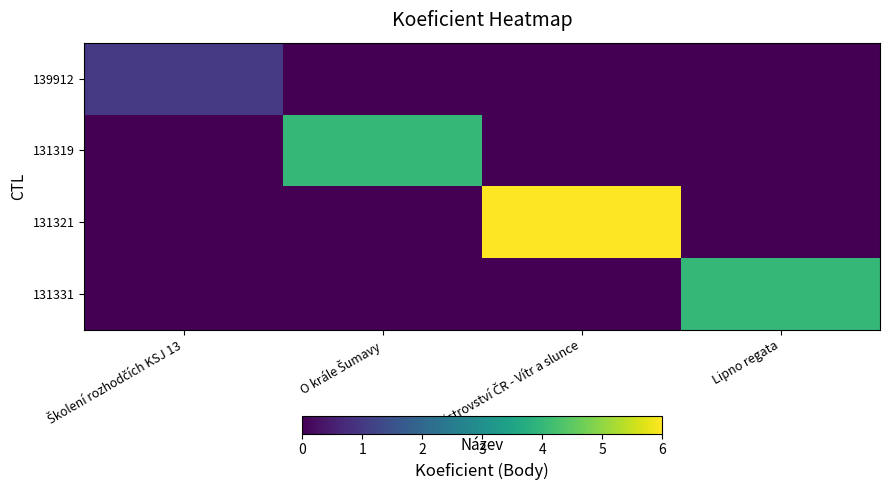

Rank the series by their maximum value, from lowest to highest.

139912, 131319, 131331, 131321